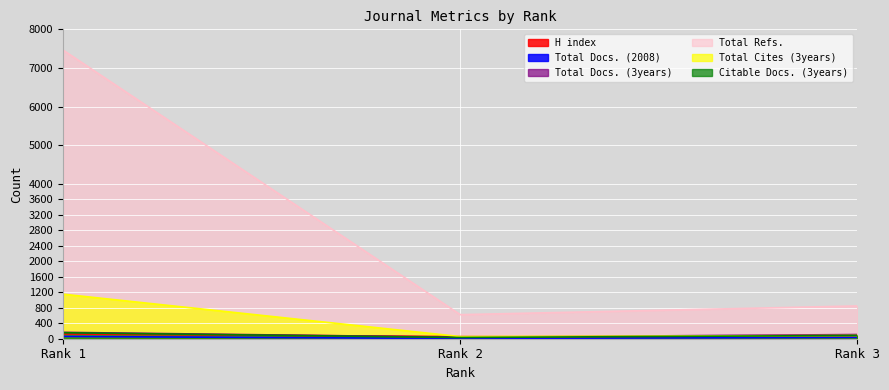

Which series has the largest total across all categories?

Total Refs.